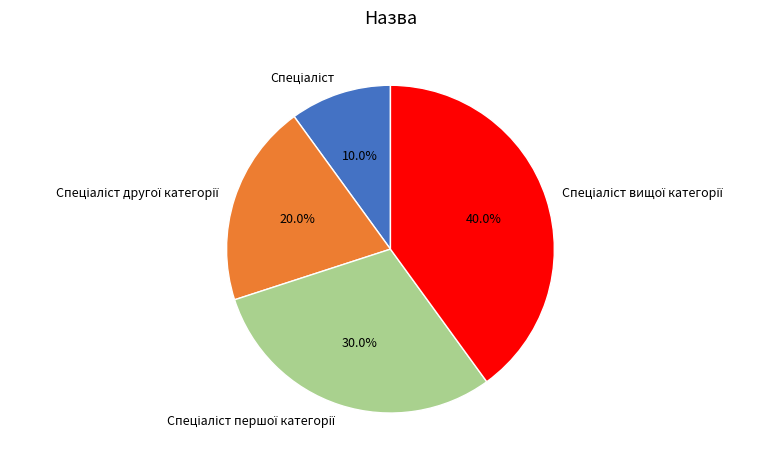

Does any single category account for the majority?

No